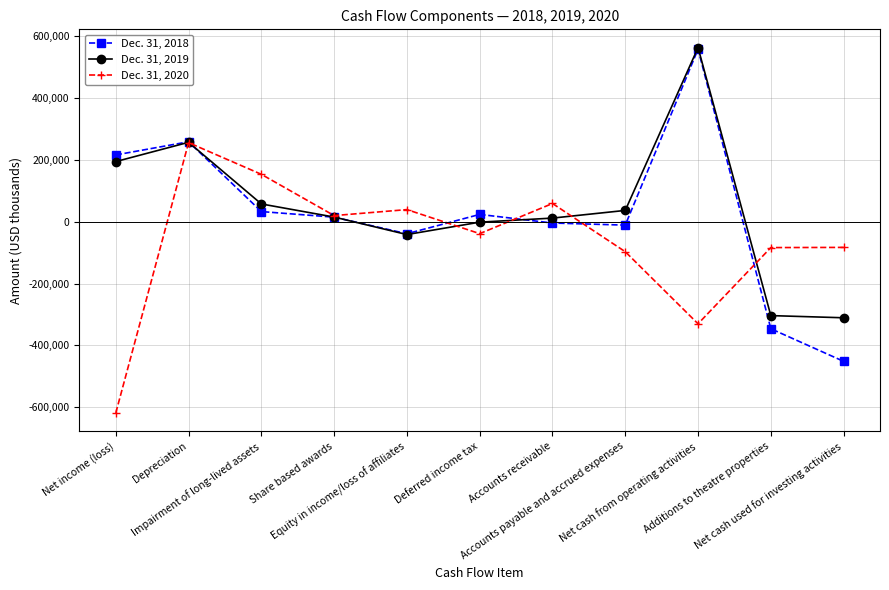

What is the difference between the Dec. 31, 2019 values at Additions to theatre properties and Accounts payable and accrued expenses?

339733